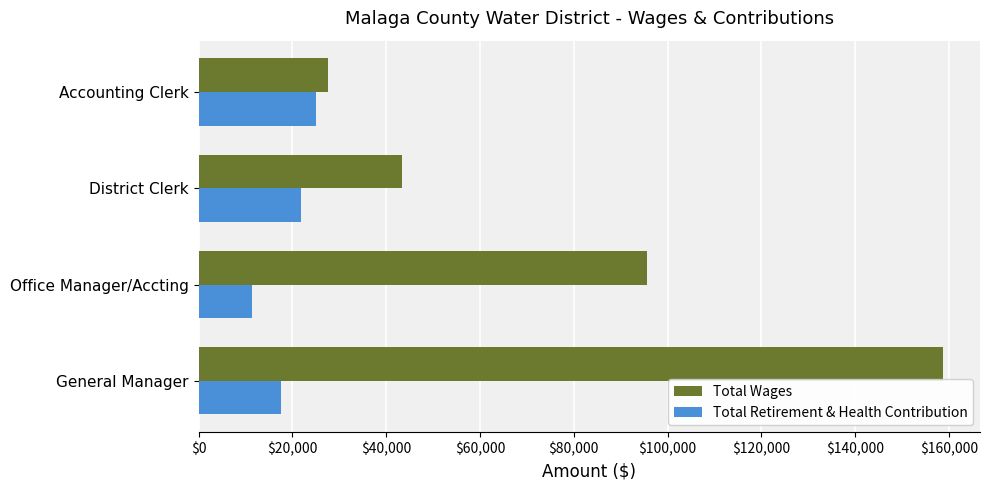

At how many categories does at least one series exceed 25553?

4